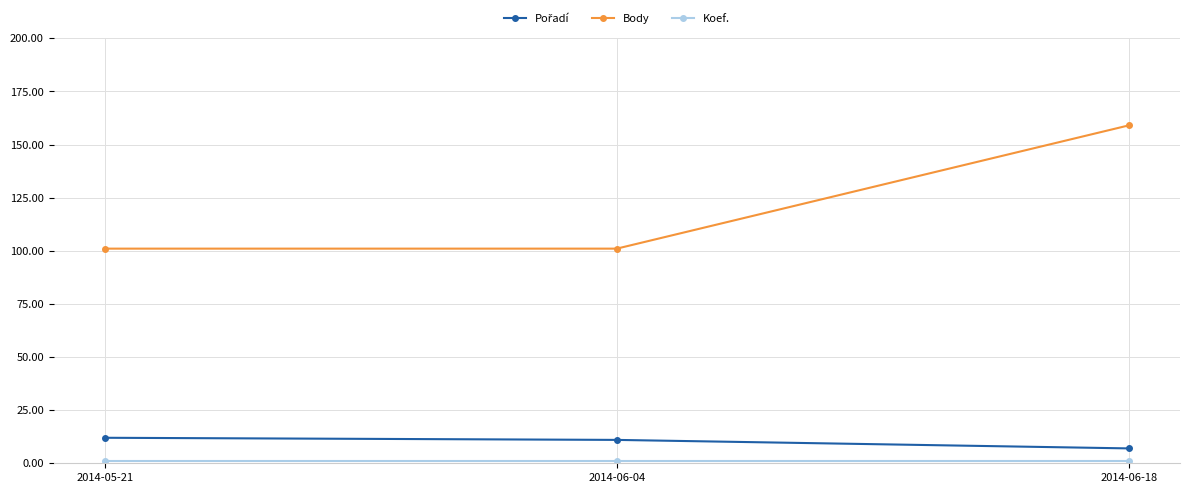

True or false: Body has a value of 62 at 2014-06-04.

False